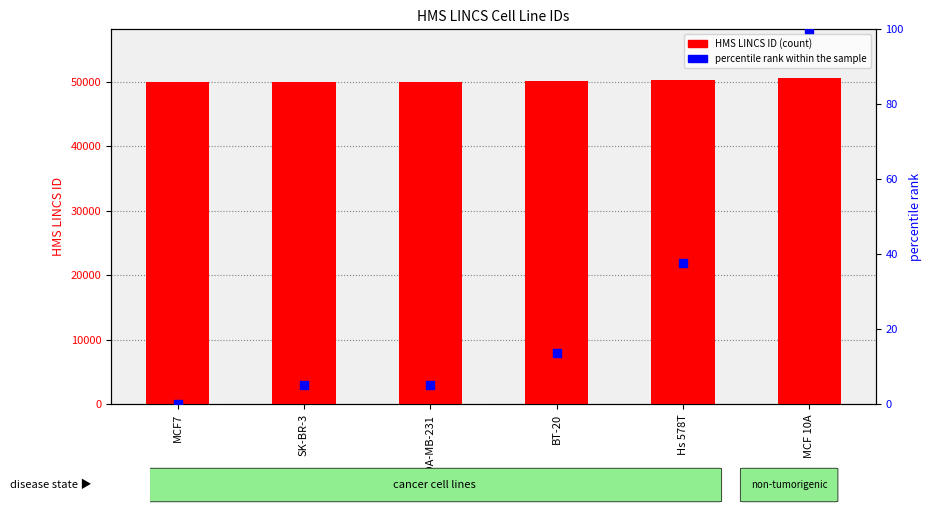

Which series has the largest total across all categories?

HMS LINCS ID